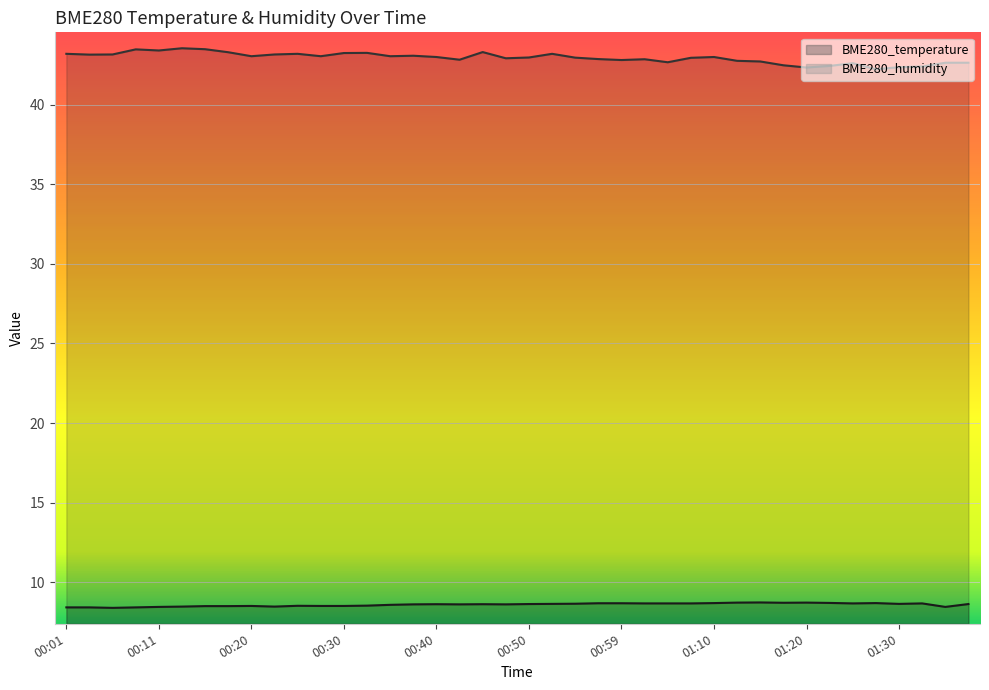

Reading left to right, list all the values displayed in this chart.

BME280_temperature: 00:01=8.4	00:03=8.4	00:06=8.4	00:08=8.4	00:11=8.4	00:13=8.5	00:15=8.5	00:18=8.5	00:20=8.5	00:23=8.5	00:25=8.5	00:28=8.5	00:30=8.5	00:33=8.5	00:35=8.6	00:37=8.6	00:40=8.6	00:42=8.6	00:45=8.6	00:47=8.6	00:50=8.6	00:52=8.6	00:55=8.7	00:57=8.7	00:59=8.7	01:02=8.7	01:04=8.7	01:07=8.7	01:10=8.7	01:12=8.7	01:15=8.7	01:17=8.7	01:20=8.7	01:23=8.7	01:25=8.7	01:28=8.7	01:30=8.6	01:33=8.7	01:35=8.4	01:38=8.6
BME280_humidity: 00:01=43.2	00:03=43.1	00:06=43.2	00:08=43.5	00:11=43.4	00:13=43.5	00:15=43.5	00:18=43.3	00:20=43.0	00:23=43.2	00:25=43.2	00:28=43.0	00:30=43.2	00:33=43.3	00:35=43.0	00:37=43.1	00:40=43.0	00:42=42.8	00:45=43.3	00:47=42.9	00:50=43.0	00:52=43.2	00:55=43.0	00:57=42.9	00:59=42.8	01:02=42.9	01:04=42.7	01:07=43.0	01:10=43.0	01:12=42.8	01:15=42.7	01:17=42.5	01:20=42.3	01:23=42.4	01:25=42.6	01:28=42.2	01:30=42.4	01:33=42.4	01:35=42.6	01:38=42.6